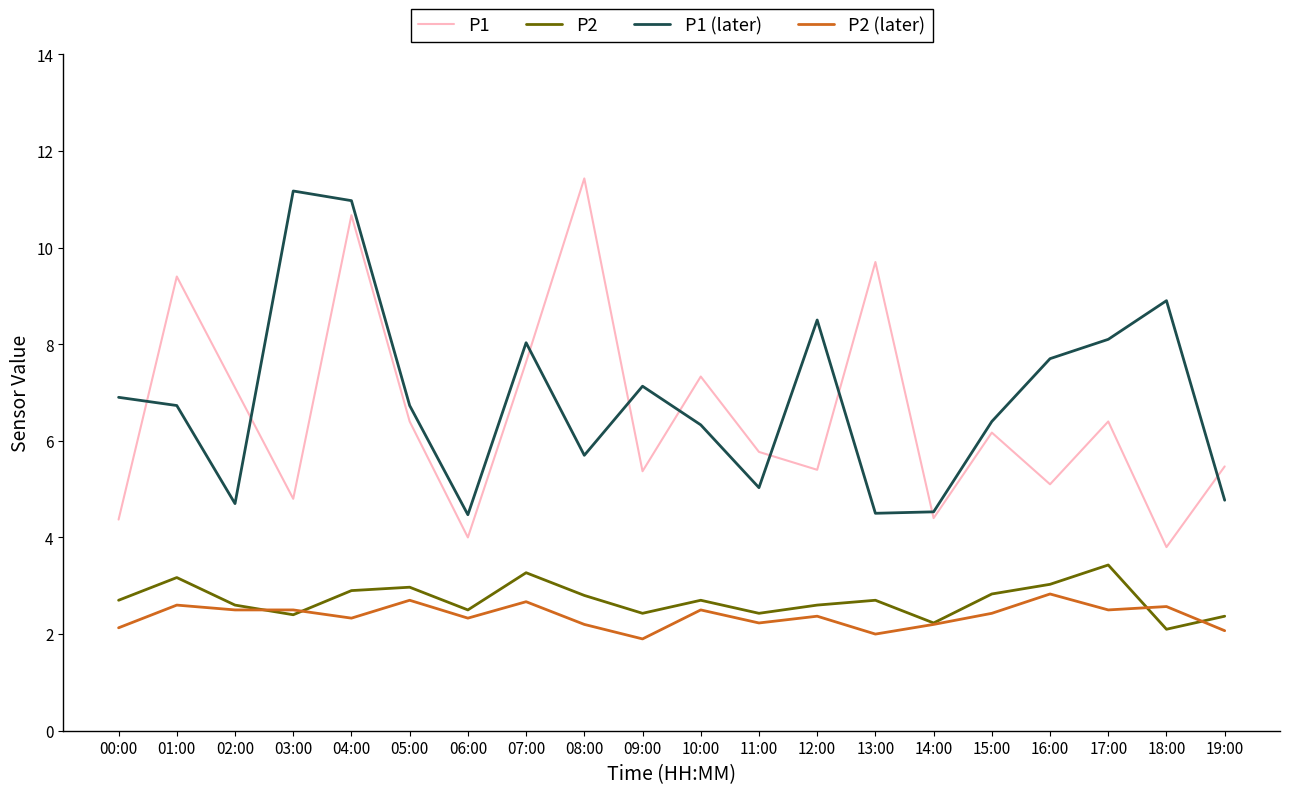

Where does the P2 (later) series first go above 2?

00:00